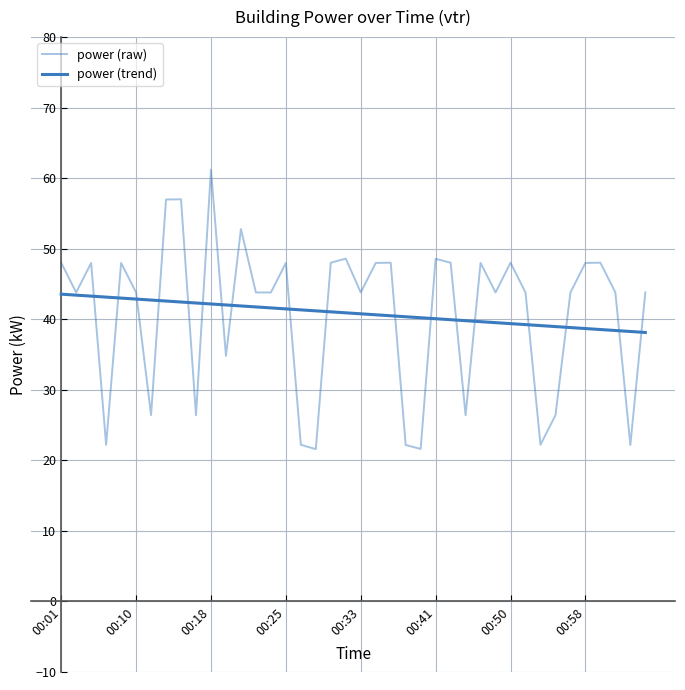

After their last crossing, which series has the higher values: power (raw) or power (trend)?

power (raw)